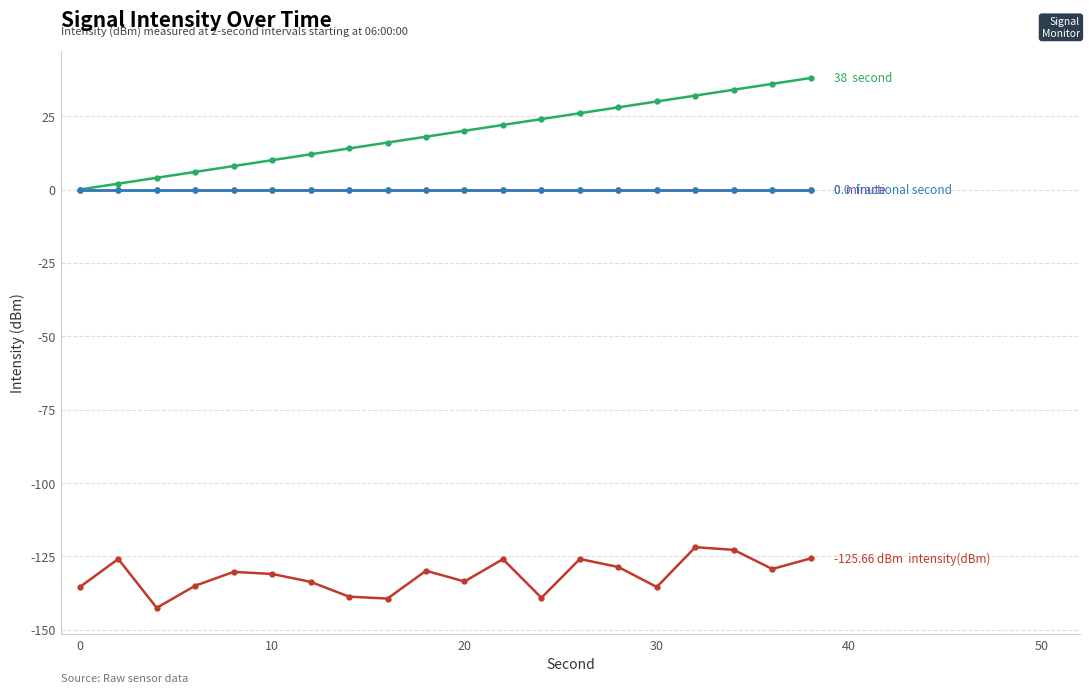

Does the chart have visible grid lines?

Yes